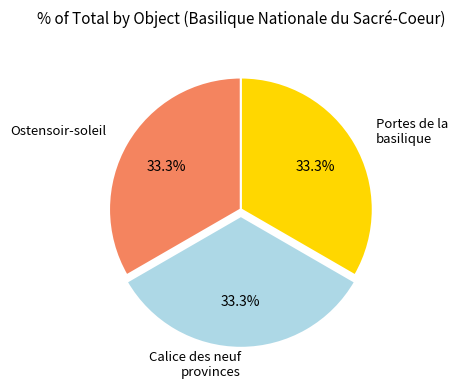

Is there any slice that represents more than half of the pie?

No